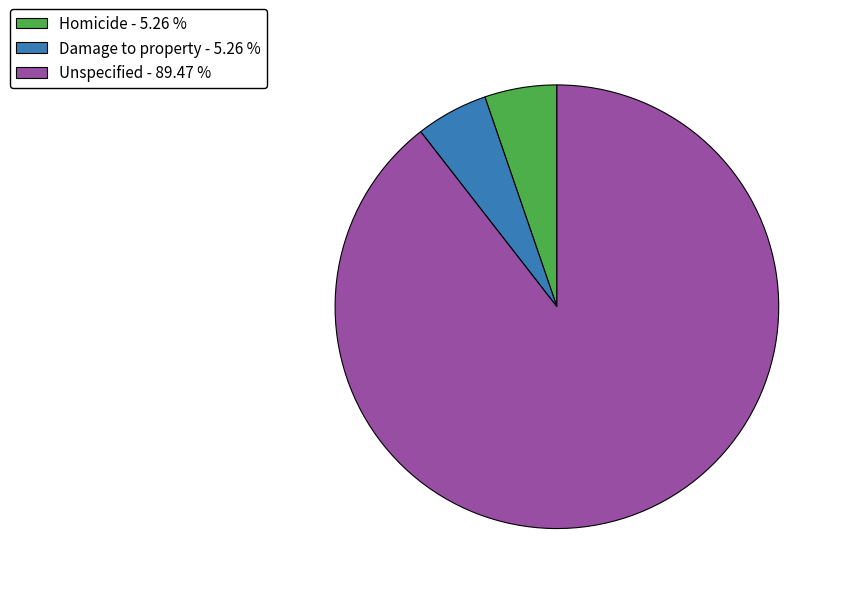

Which category has the biggest portion of the pie?

Unspecified